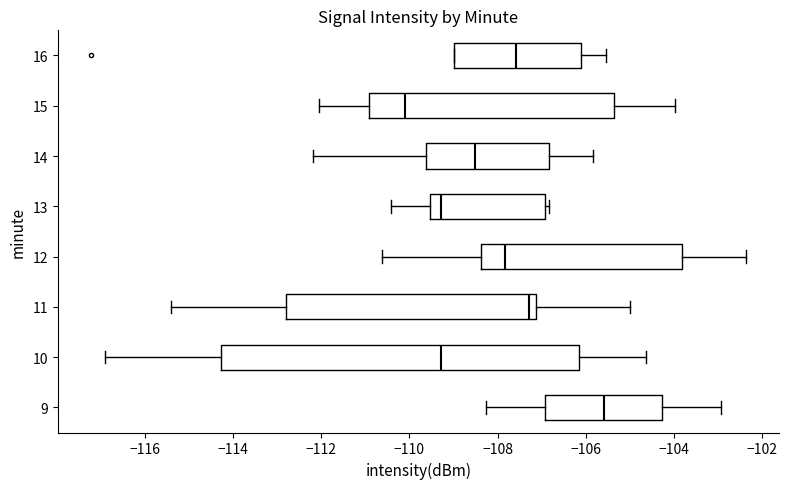

Comparing the boxes themselves (not the whiskers), which one is the widest?

10